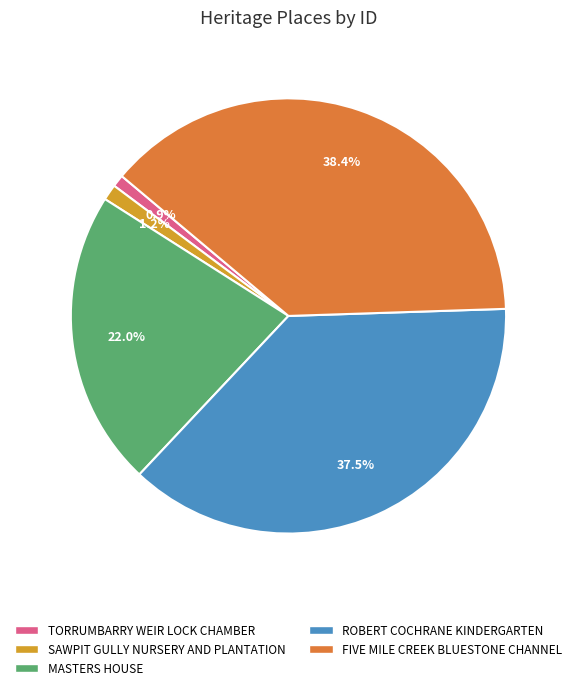

Between TORRUMBARRY WEIR LOCK CHAMBER and ROBERT COCHRANE KINDERGARTEN, which is larger?

ROBERT COCHRANE KINDERGARTEN